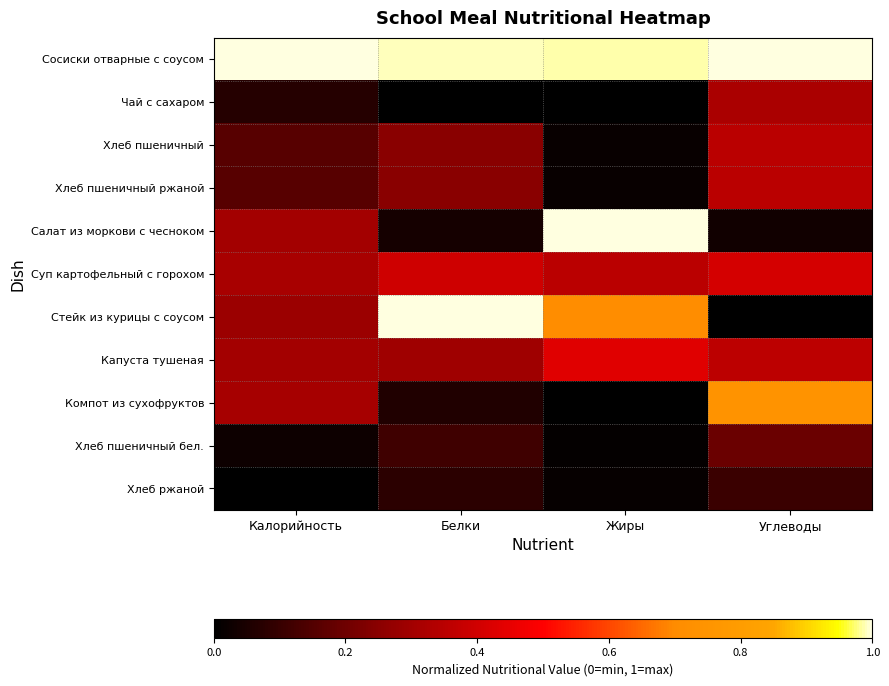

Reading left to right, extract all data points from this chart.

Сосиски отварные с соусом: Калорийность=1.0	Белки=1.0	Жиры=1.0	Углеводы=1.0
Чай с сахаром: Калорийность=0.1	Белки=0.0	Жиры=0.0	Углеводы=0.3
Хлеб пшеничный: Калорийность=0.2	Белки=0.2	Жиры=0.0	Углеводы=0.4
Хлеб пшеничный ржаной: Калорийность=0.2	Белки=0.2	Жиры=0.0	Углеводы=0.4
Салат из моркови с чесноком: Калорийность=0.3	Белки=0.0	Жиры=1.0	Углеводы=0.0
Суп картофельный с горохом: Калорийность=0.3	Белки=0.4	Жиры=0.4	Углеводы=0.4
Стейк из курицы с соусом: Калорийность=0.3	Белки=1.0	Жиры=0.7	Углеводы=0.0
Капуста тушеная: Калорийность=0.3	Белки=0.3	Жиры=0.4	Углеводы=0.4
Компот из сухофруктов: Калорийность=0.3	Белки=0.1	Жиры=0.0	Углеводы=0.7
Хлеб пшеничный бел.: Калорийность=0.0	Белки=0.1	Жиры=0.0	Углеводы=0.2
Хлеб ржаной: Калорийность=0.0	Белки=0.1	Жиры=0.0	Углеводы=0.1